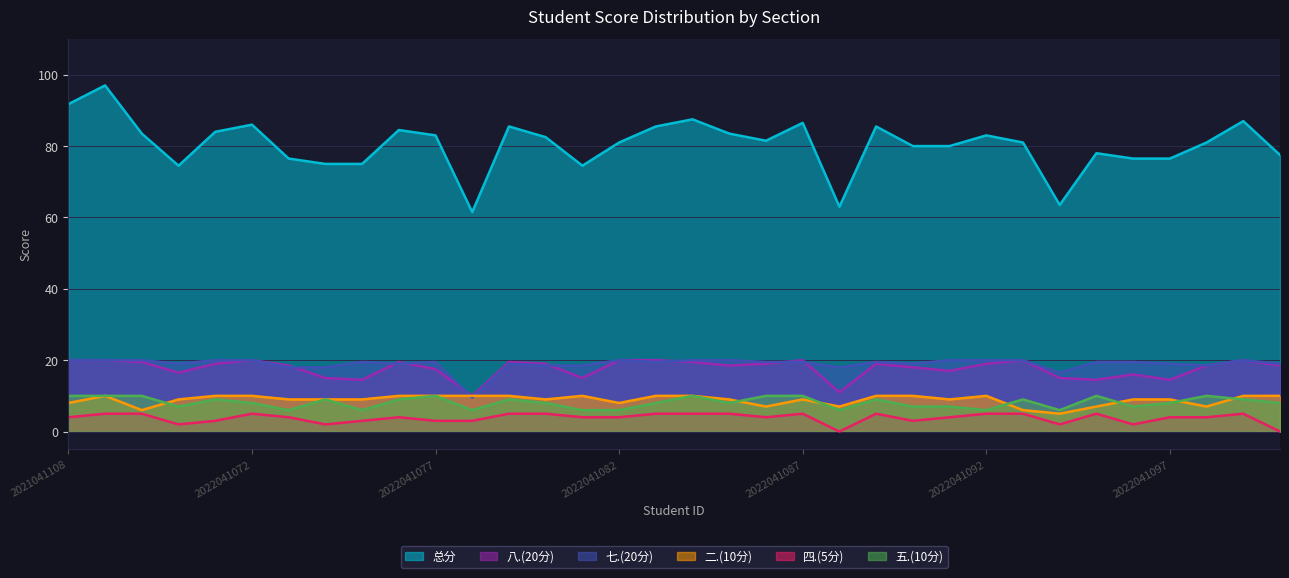

What is the sum of the 二.(10分) values at 2022041099 and 2022041069?

16.0